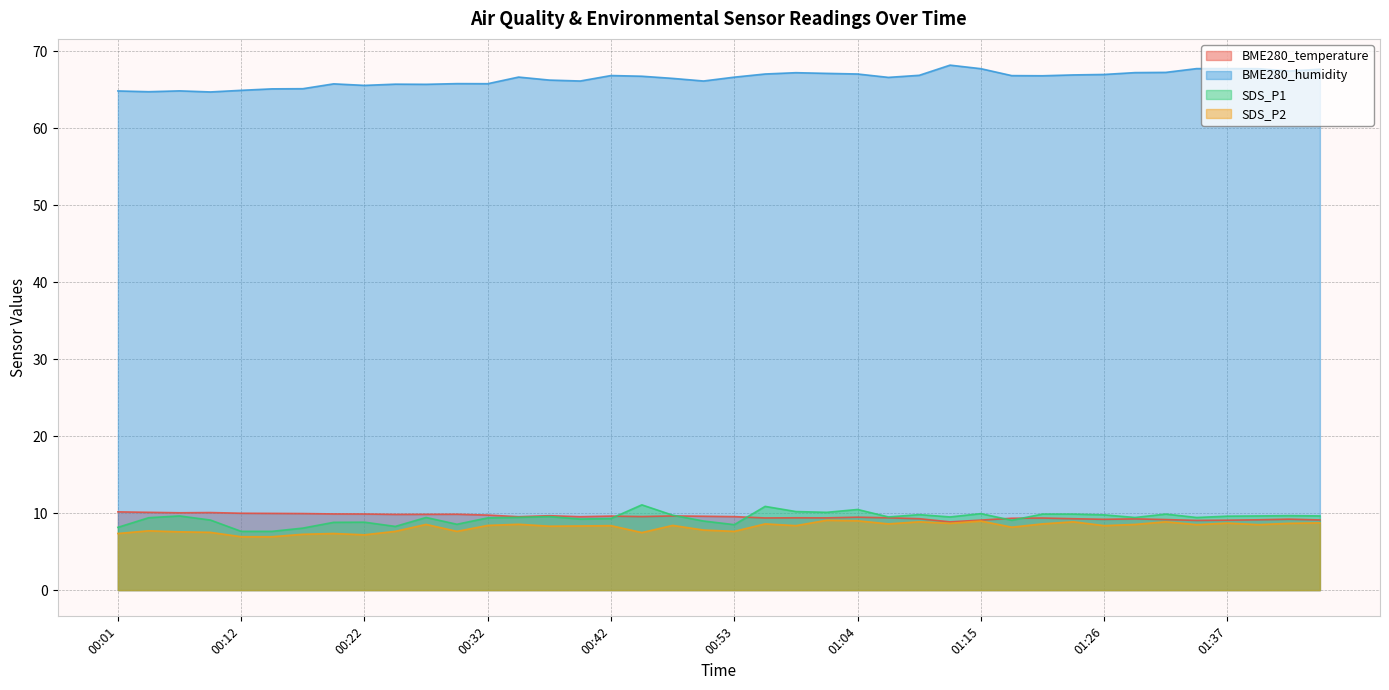

Which series changed the most between 00:45 and 00:56?

SDS_P2